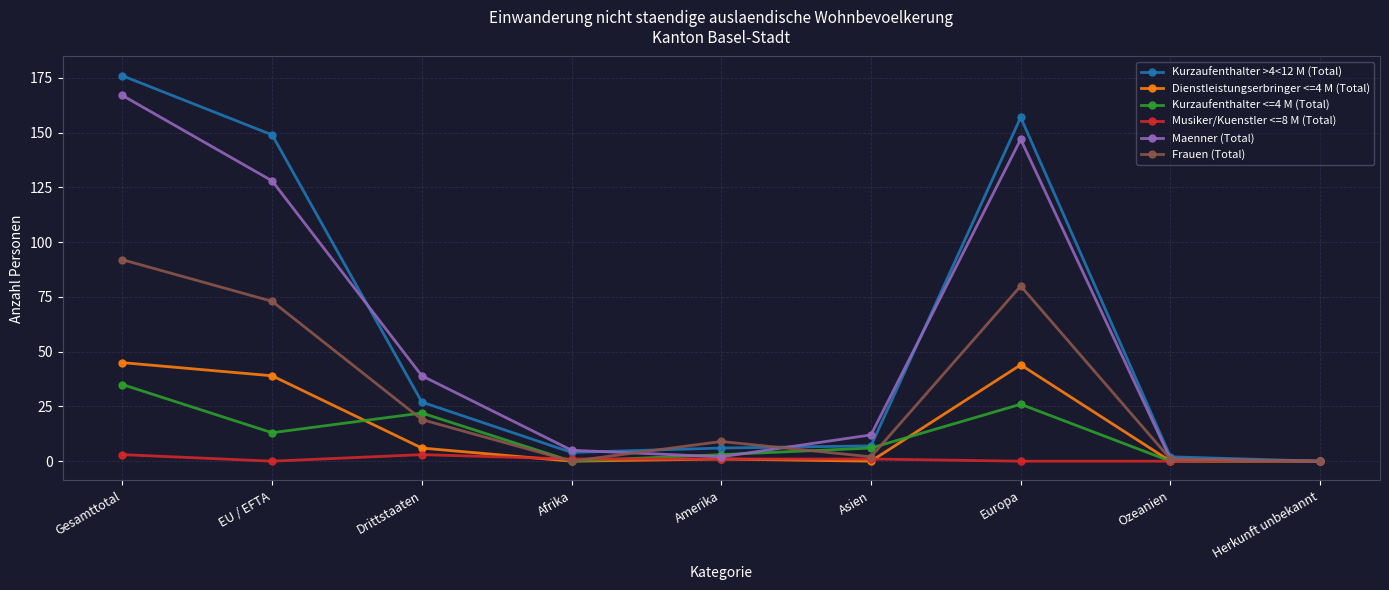

How many distinct data groups are displayed?

6